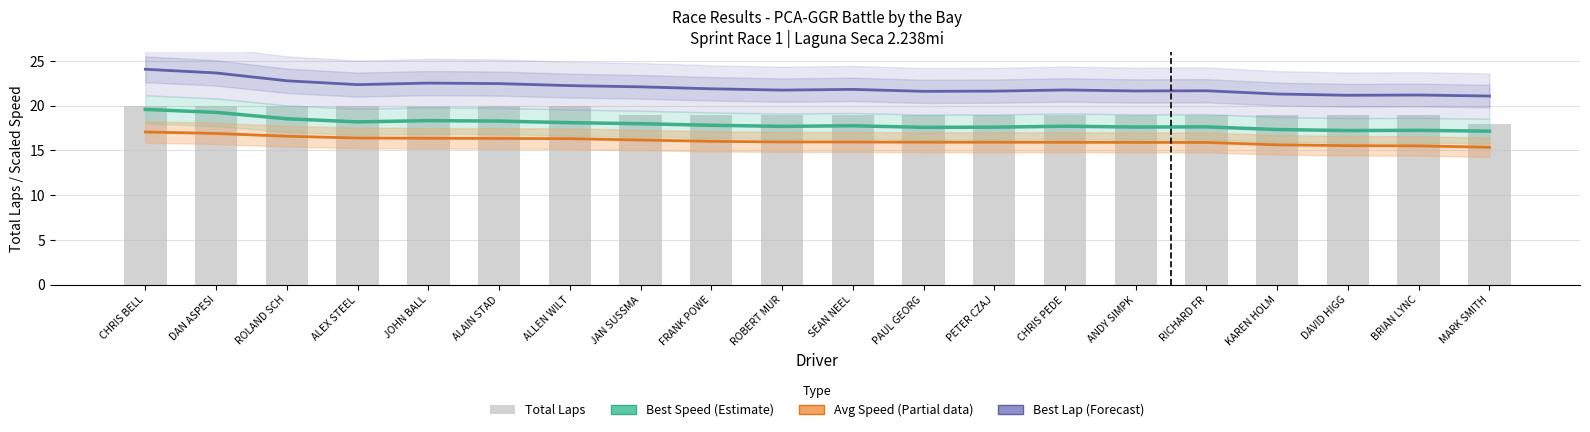

At which label is Total Laps closest to 19?

JAN SUSSMA